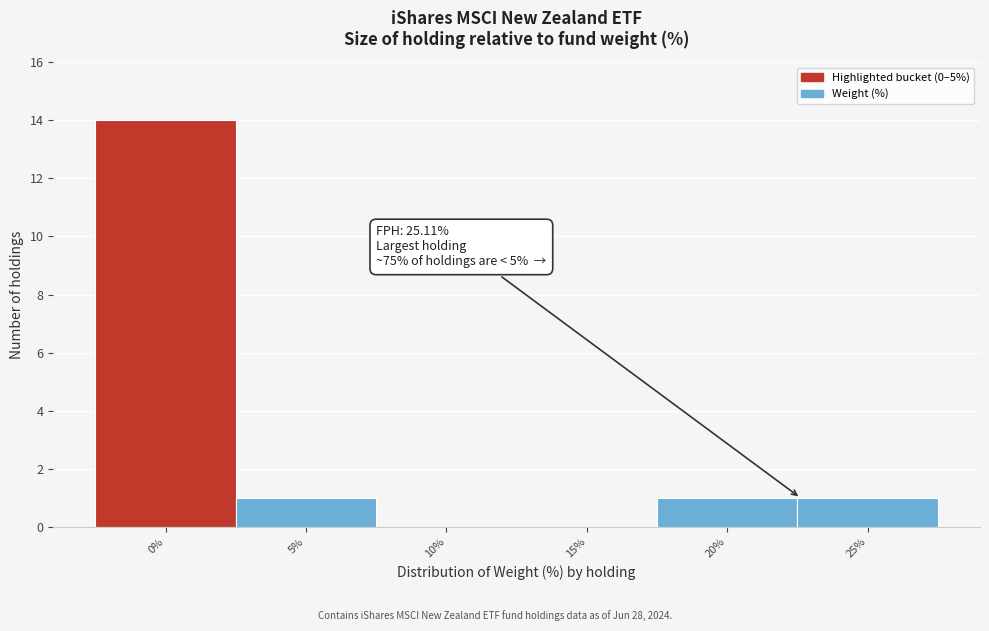

Reading right to left, what are all the values shown in this chart?

25%=1	20%=1	15%=0	10%=0	5%=1	0%=14